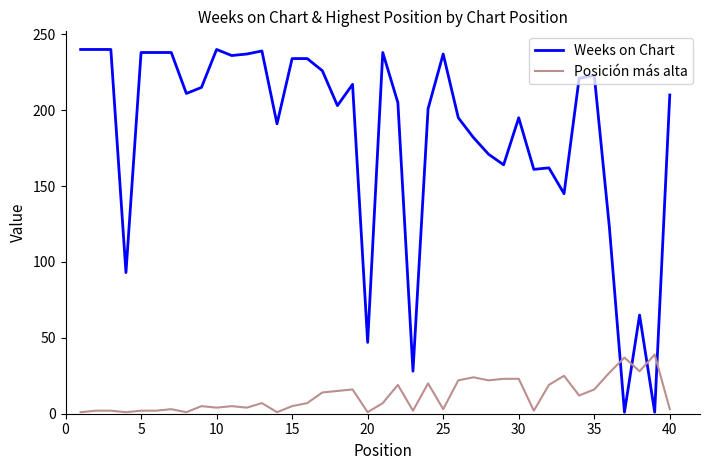

Rank the series by their average value, from highest to lowest.

Weeks on Chart, Posición más alta